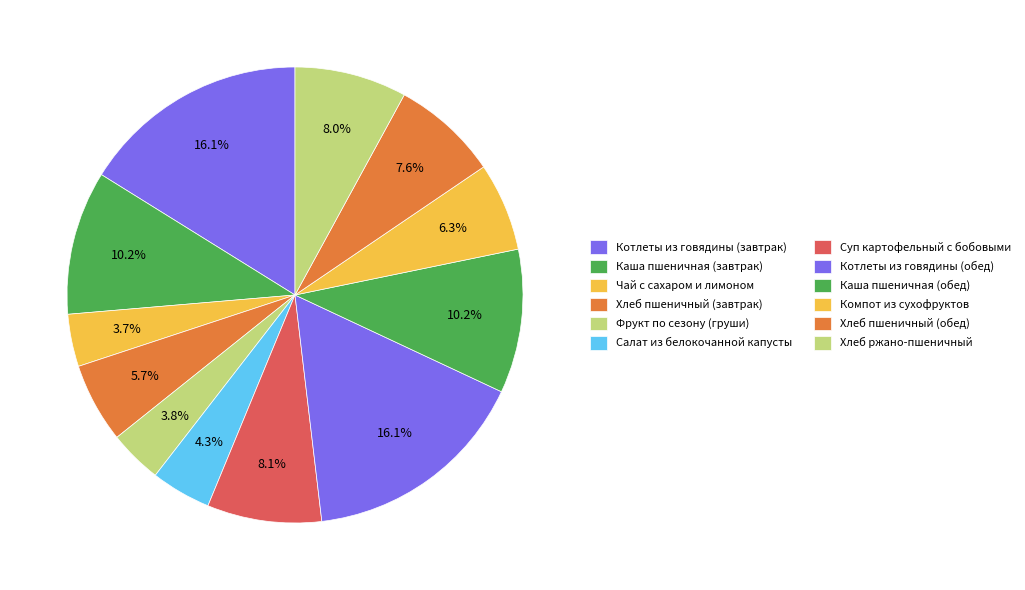

Is Котлеты из говядины (обед) the majority of the pie?

No